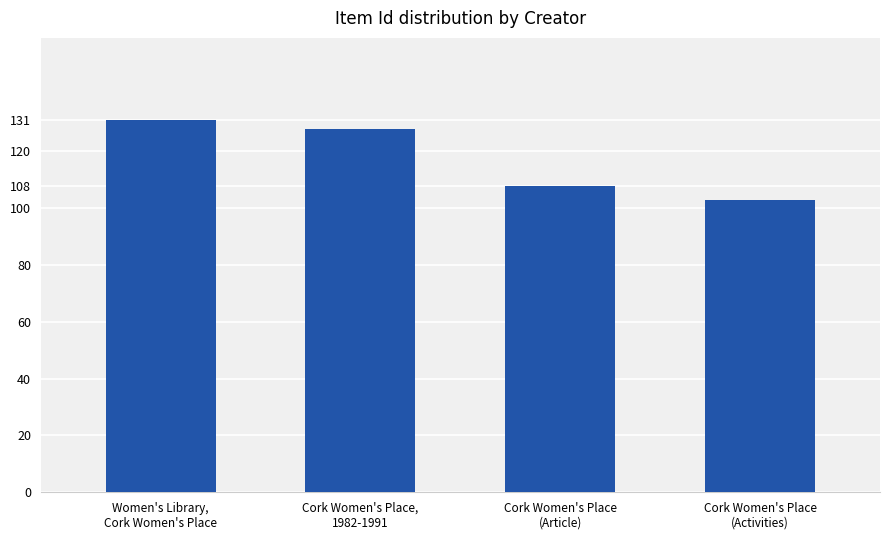

The value at Cork Women's Place,
1982-1991 is 196. True or false?

False